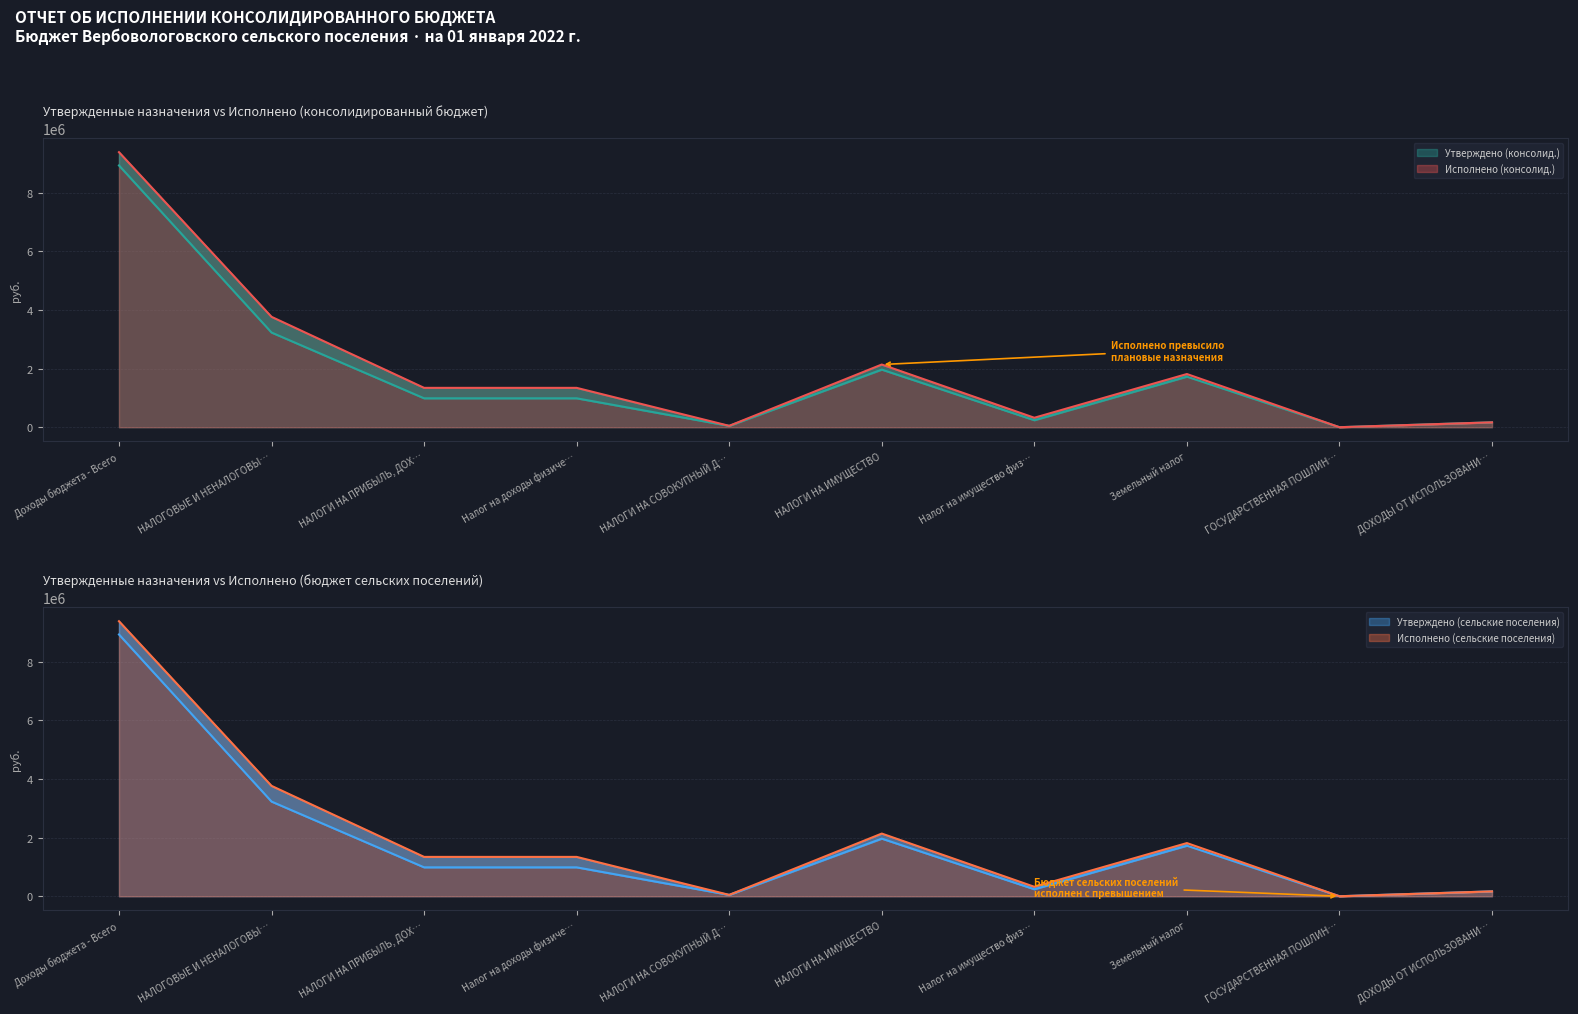

At which category does the chart reach its minimum across all series?

ГОСУДАРСТВЕННАЯ ПОШЛИН…